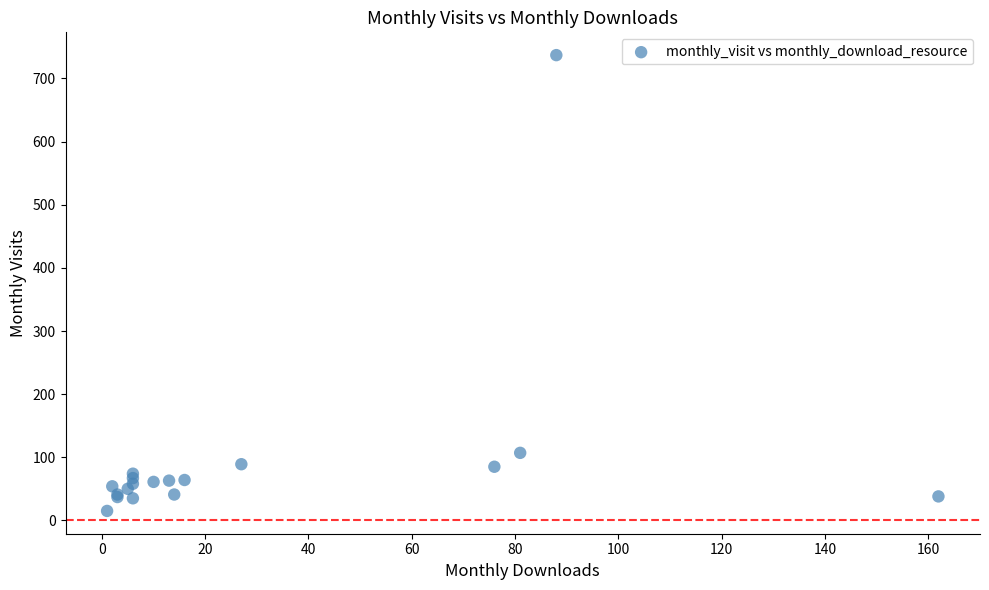

What Y value in the scatter plot is closest to 376?

107